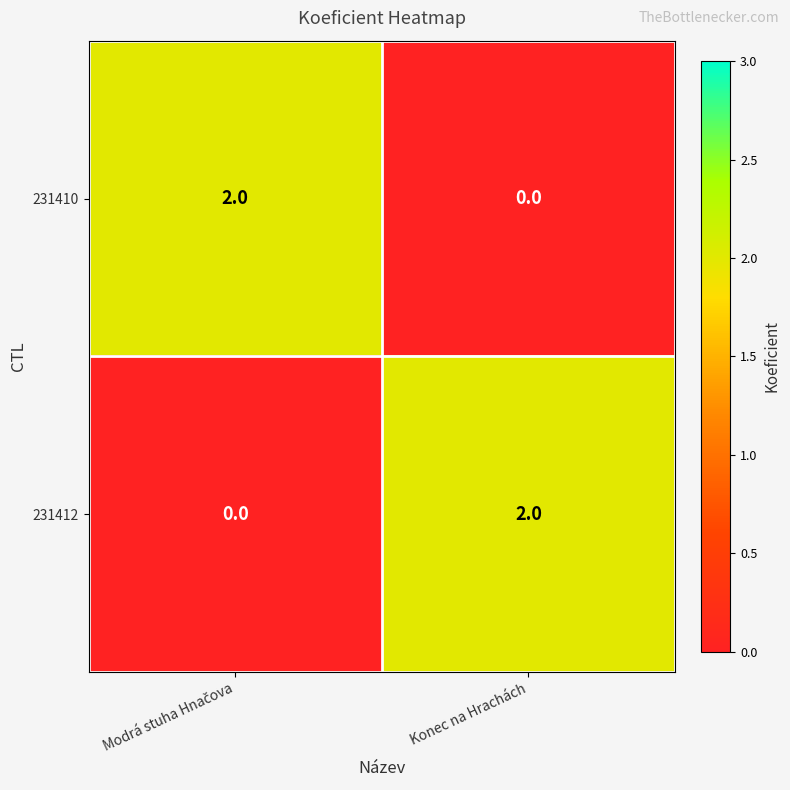

The 231412 series shows 2 at Konec na Hrachách. True or false?

True